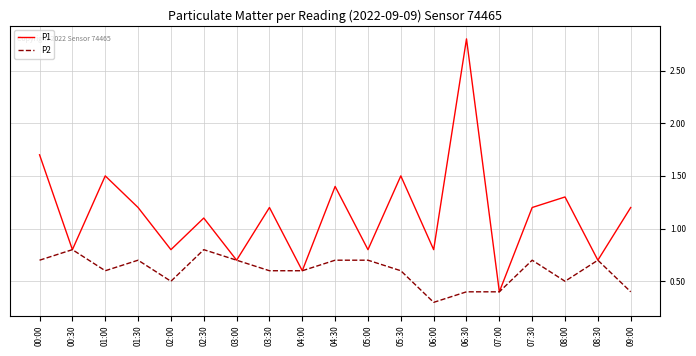

The value of P2 at 05:00 is 0.4. True or false?

False